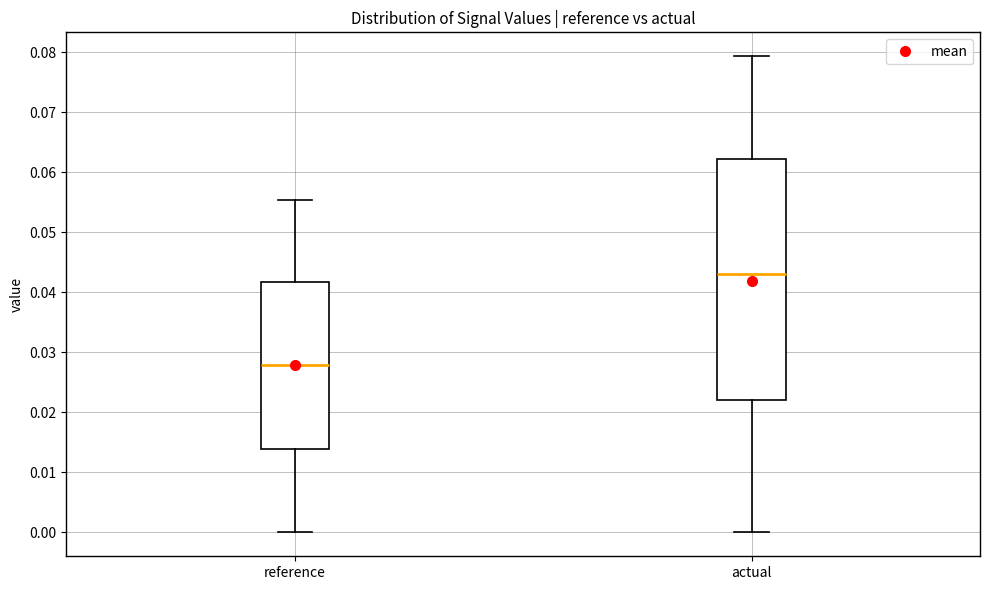

Reading left to right, transcribe this box plot: for each box, give where its median line is, the range the box spans, and where its two whiskers end, as read against the y-axis. The values are not printed on the chart, so give them approximately, as read against the axis.

reference: median 0.028, box 0.014 to 0.042, whiskers 0.000 to 0.055
actual: median 0.043, box 0.022 to 0.062, whiskers 0.000 to 0.079